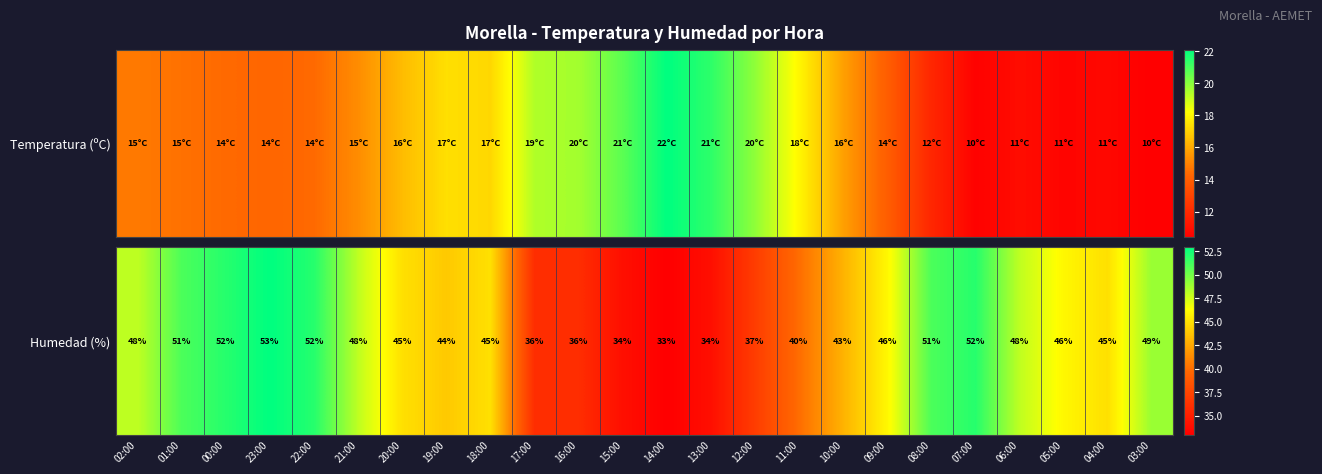

What is the difference between the maximum and minimum values?

20